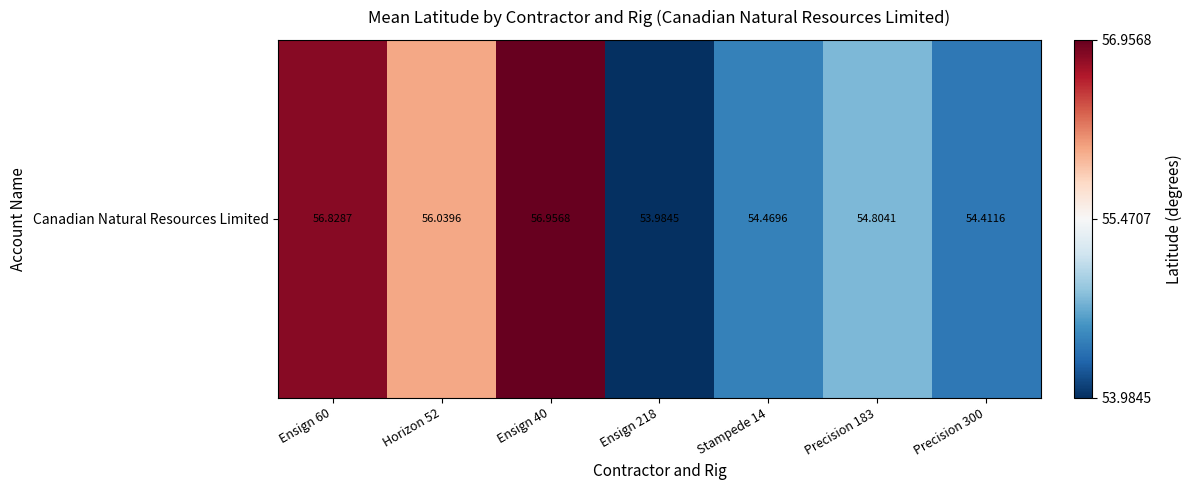

What is the difference between the maximum and minimum values?

3.0